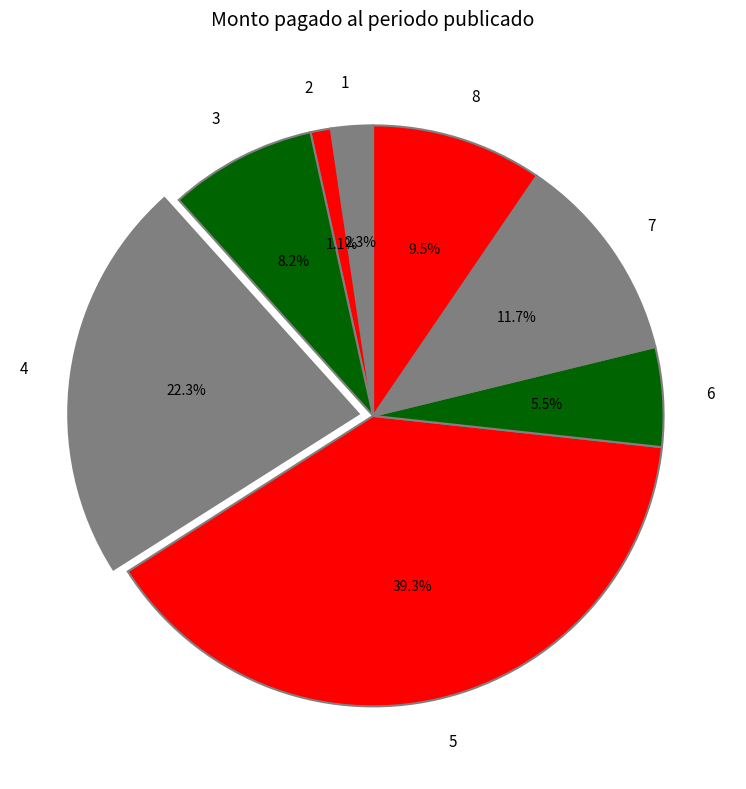

How many segments does this pie chart have?

8